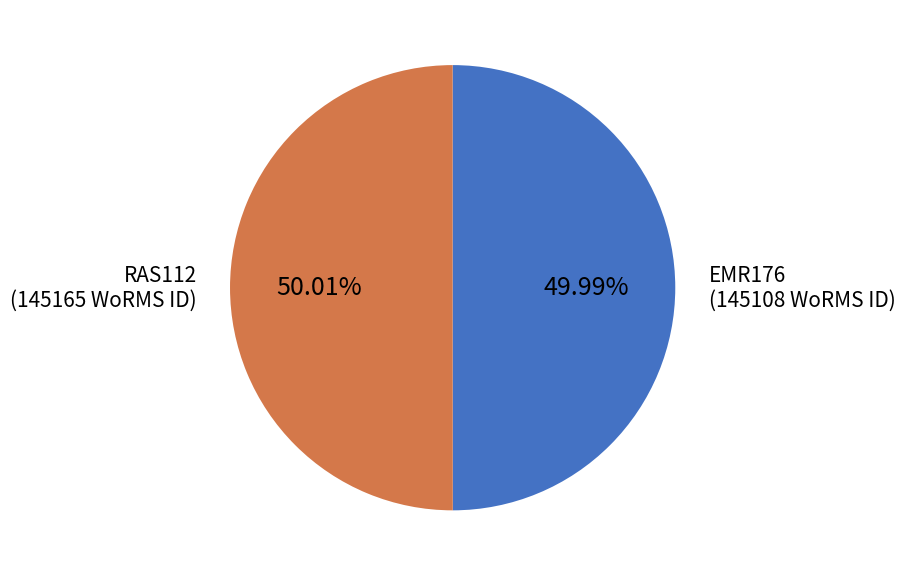

Does any single category account for the majority?

Yes